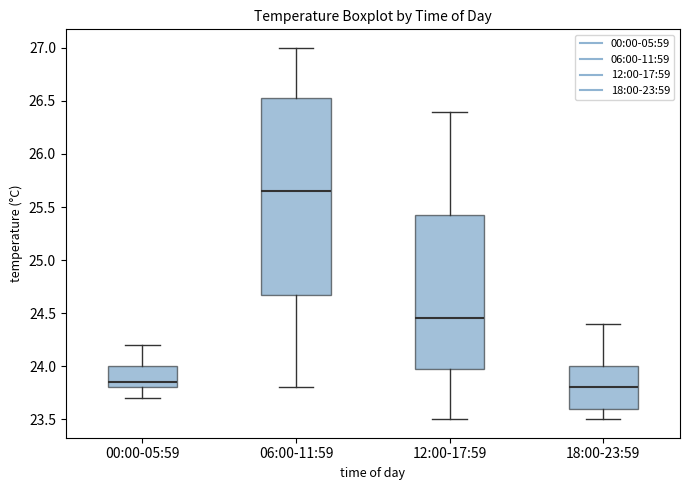

Comparing the boxes themselves (not the whiskers), which one is the tallest?

06:00-11:59